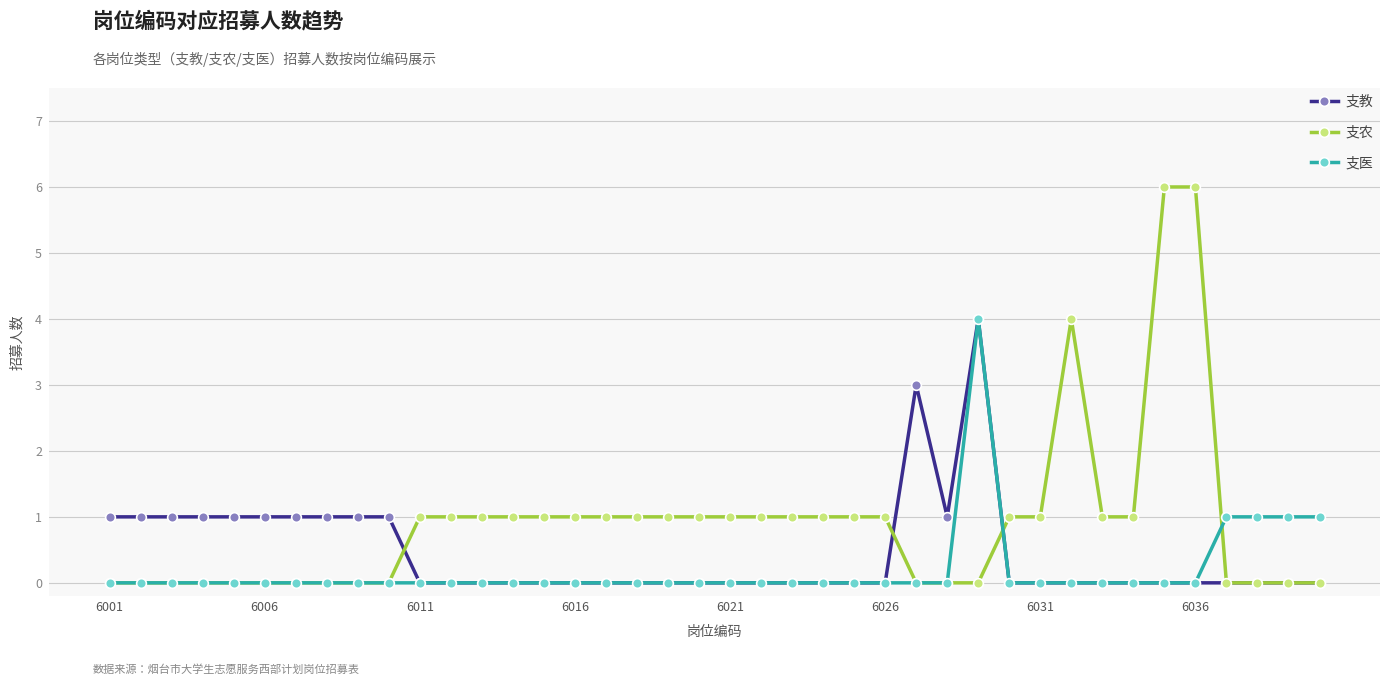

Which series has the largest total across all categories?

支农